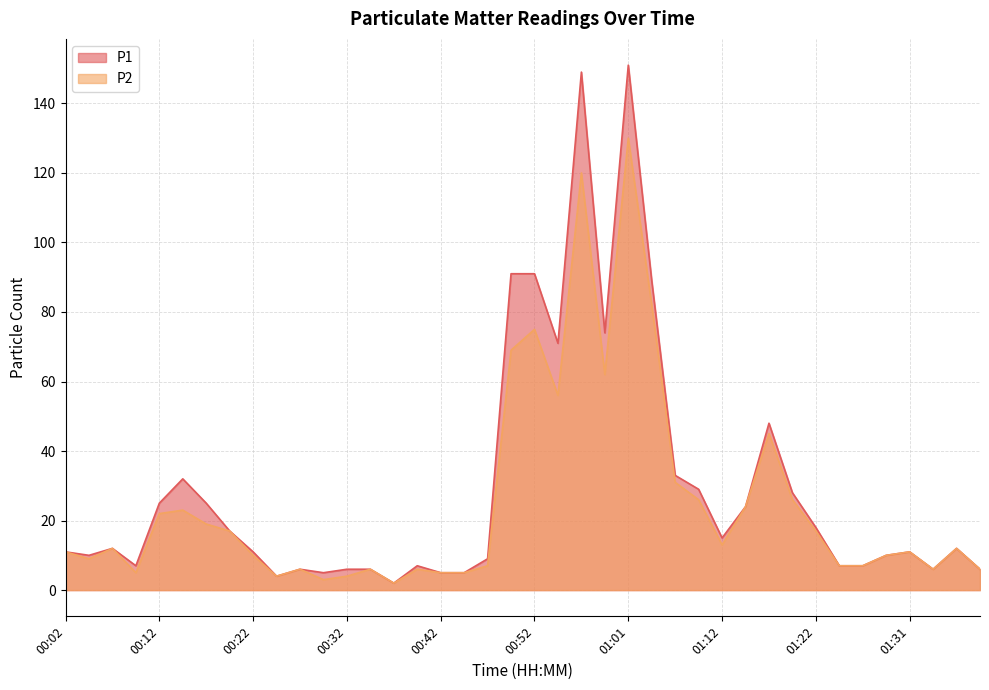

The P1 series shows 71 at 00:54. True or false?

True